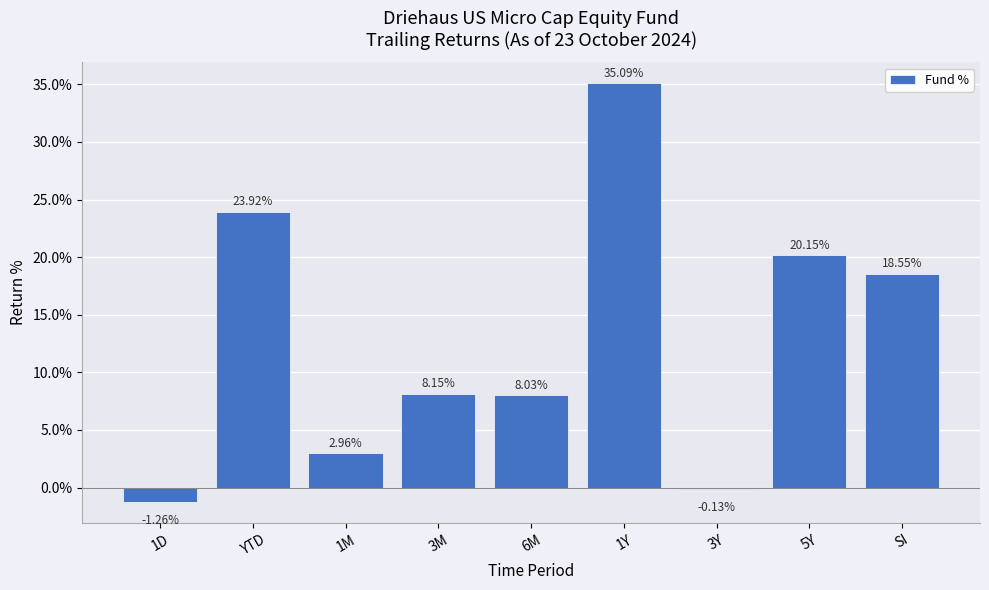

What is the sum of the values at 1D and YTD?

22.7